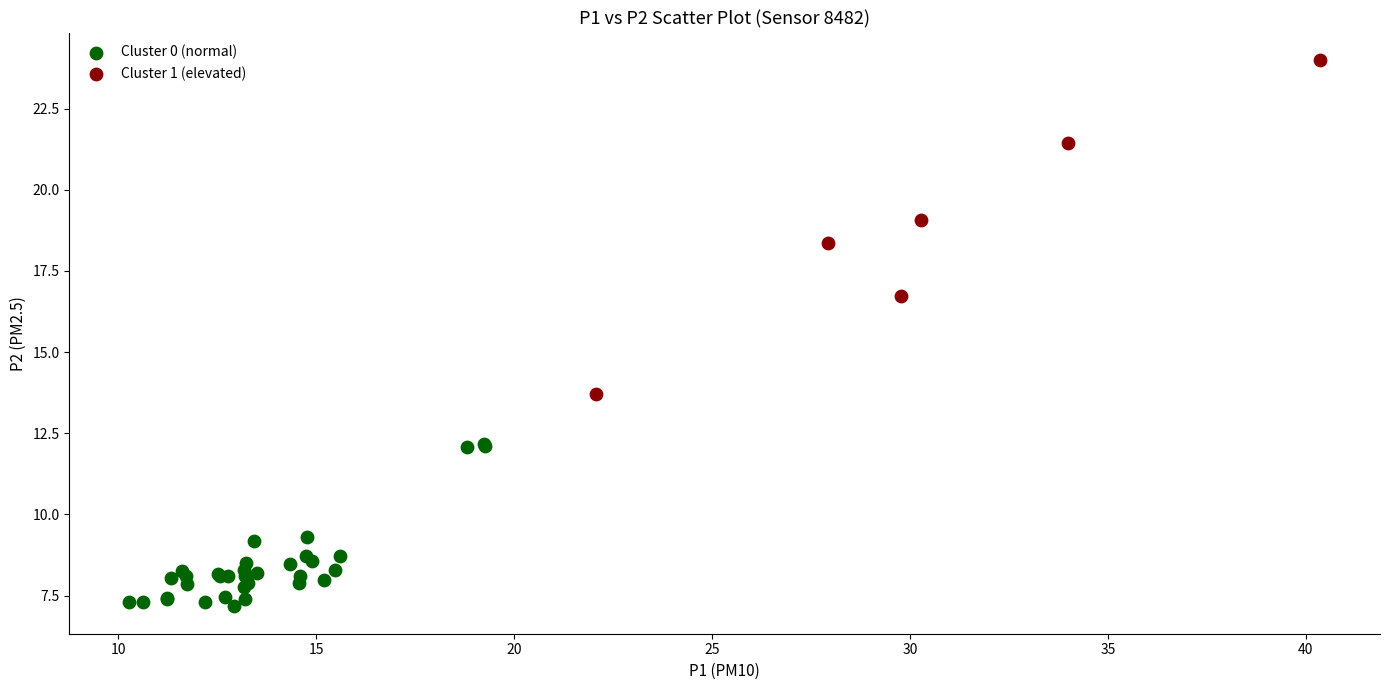

Which series reaches the maximum Y coordinate?

Cluster 1 (elevated)